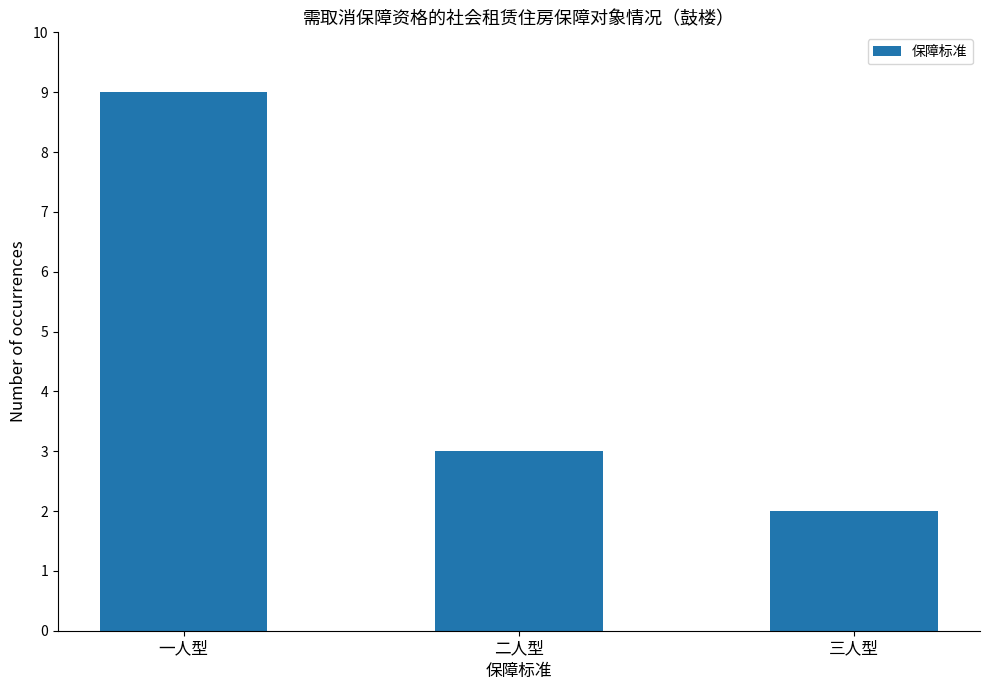

What is the greatest value displayed?

9